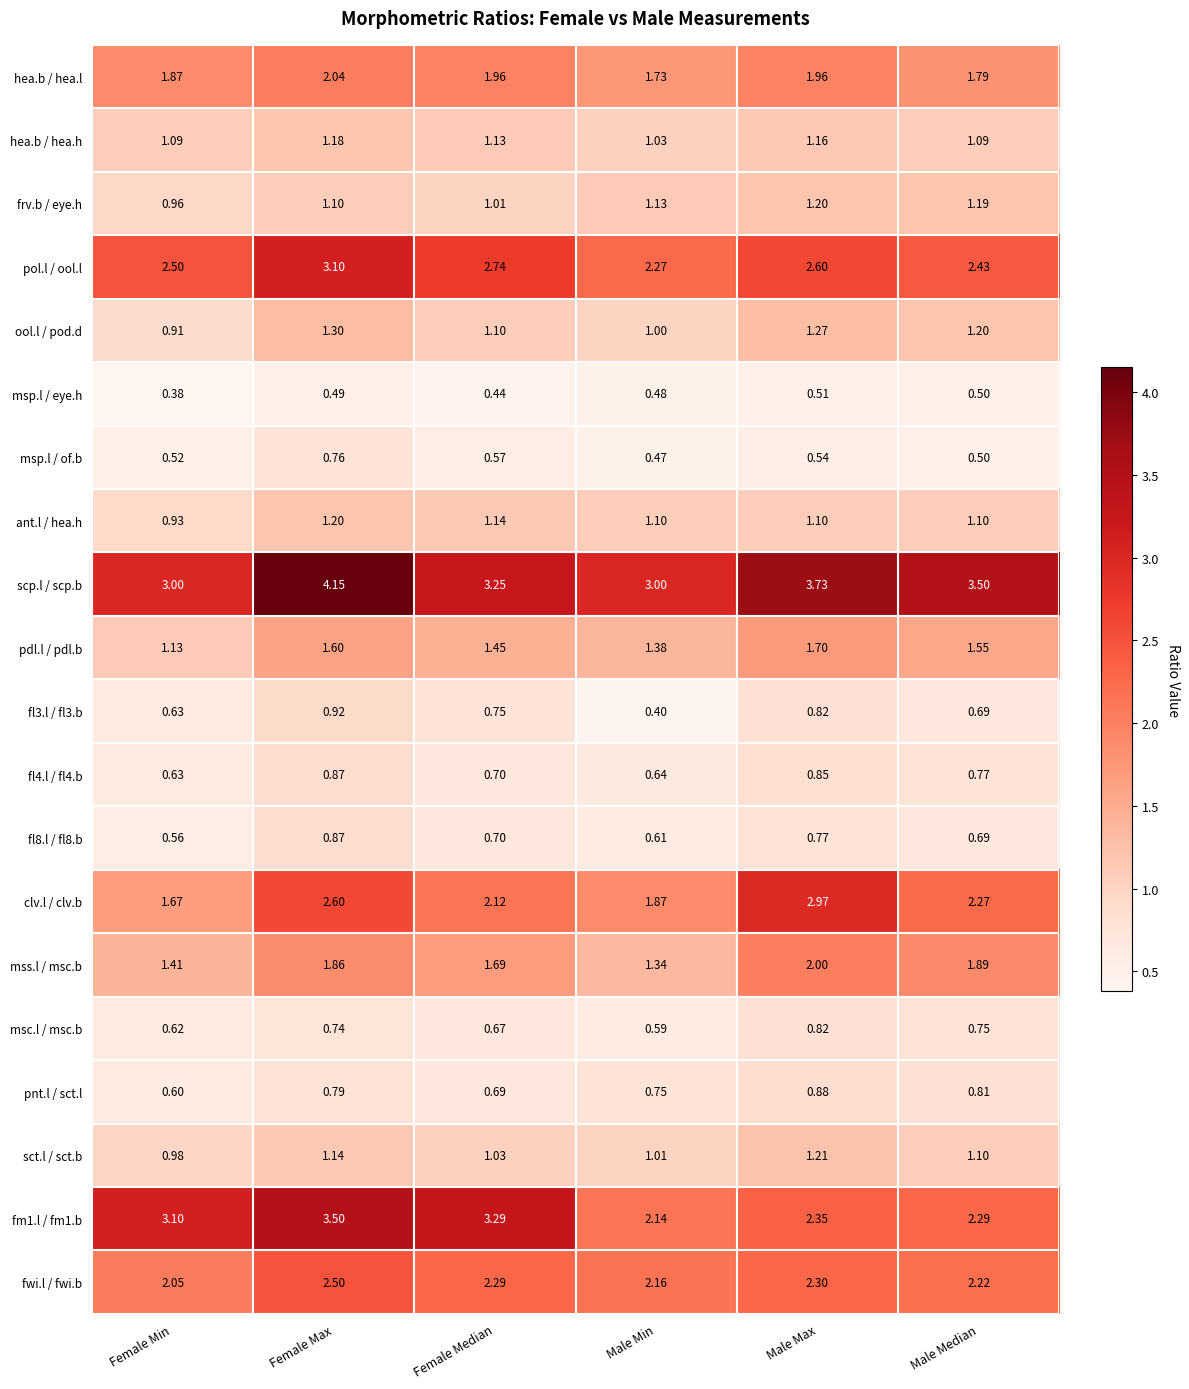

Which label corresponds to the largest value in the chart?

Female Max